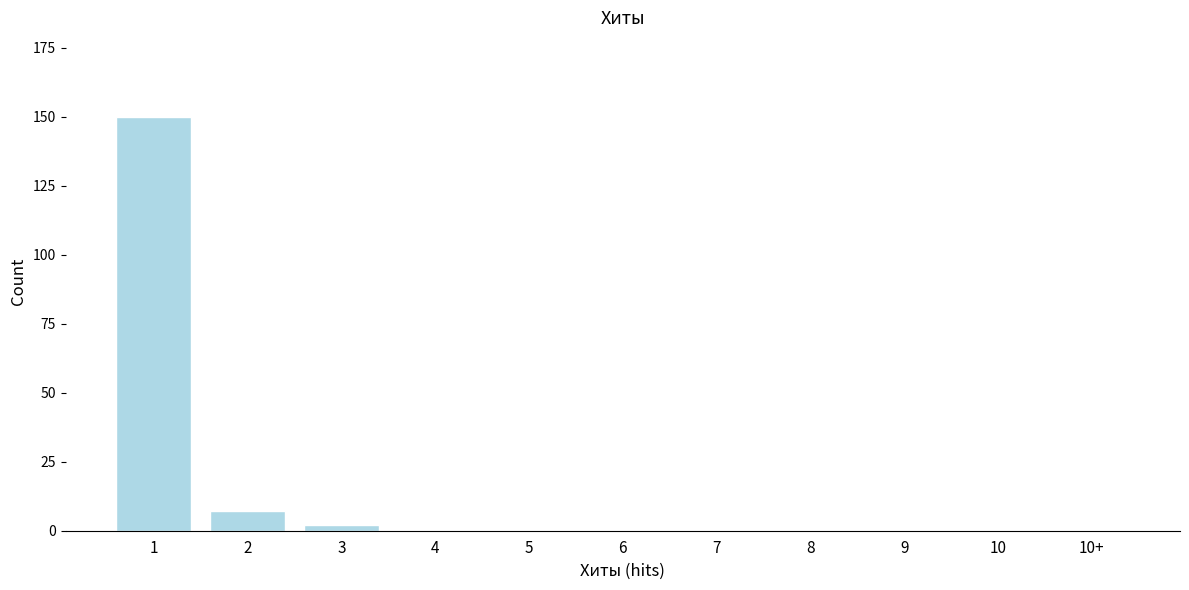

Reading left to right, what are all the values shown in this chart?

1=150	2=7	3=2	4=0	5=0	6=0	7=0	8=0	9=0	10=0	10+=0